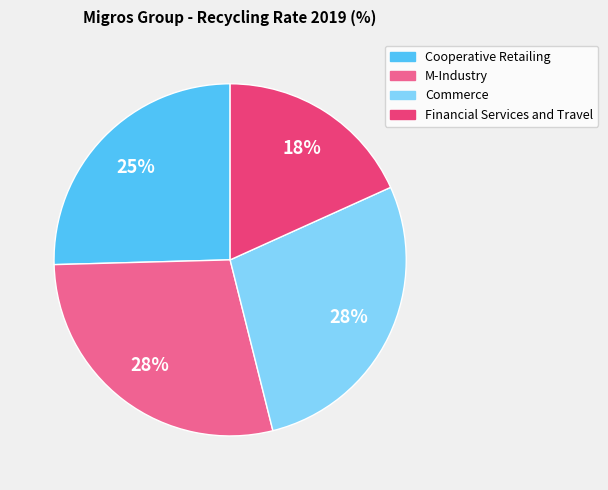

What percentage is the M-Industry slice, to the nearest percent?

28%